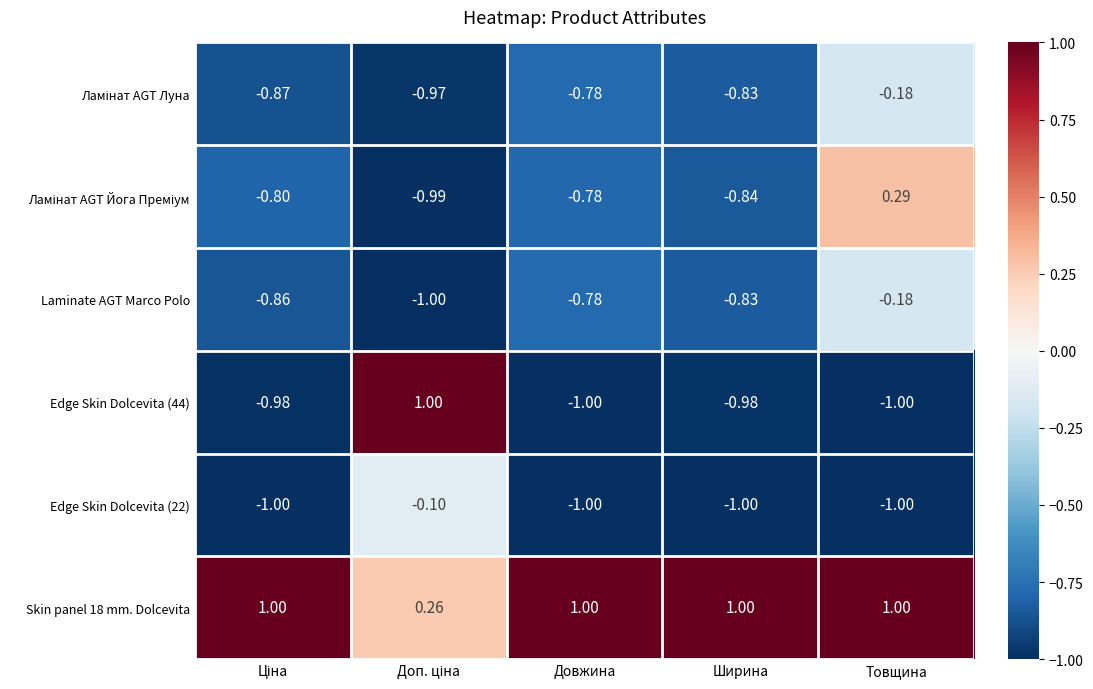

At which category is the sum across all series the highest?

Товщина